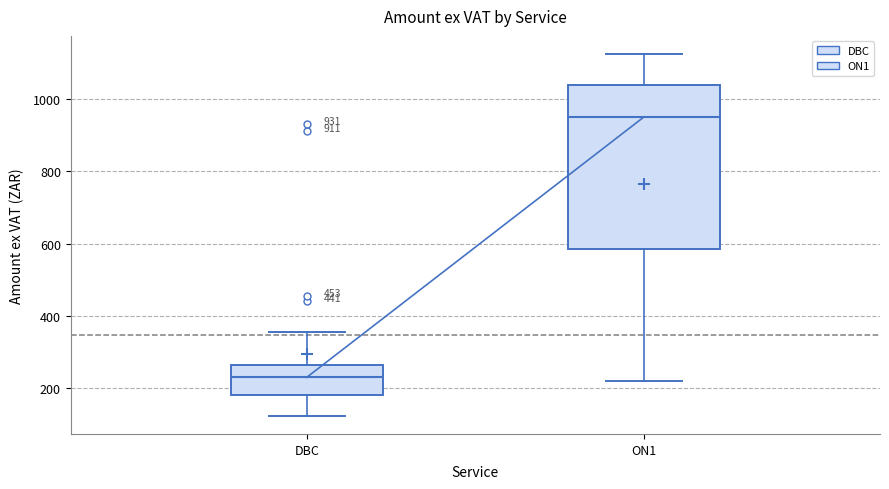

Comparing the boxes themselves (not the whiskers), which one is the tallest?

ON1